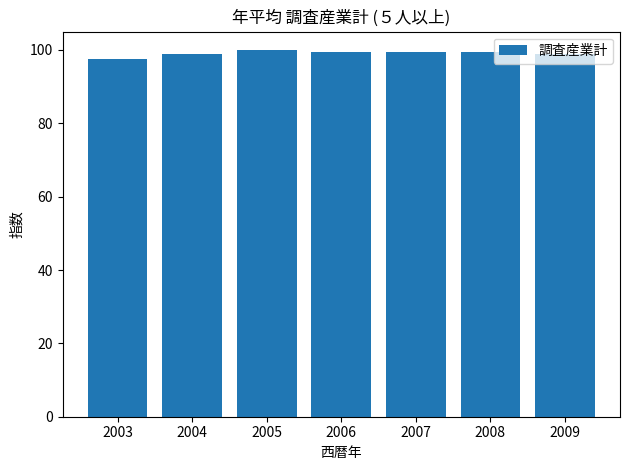

What is the smallest value displayed?

97.5